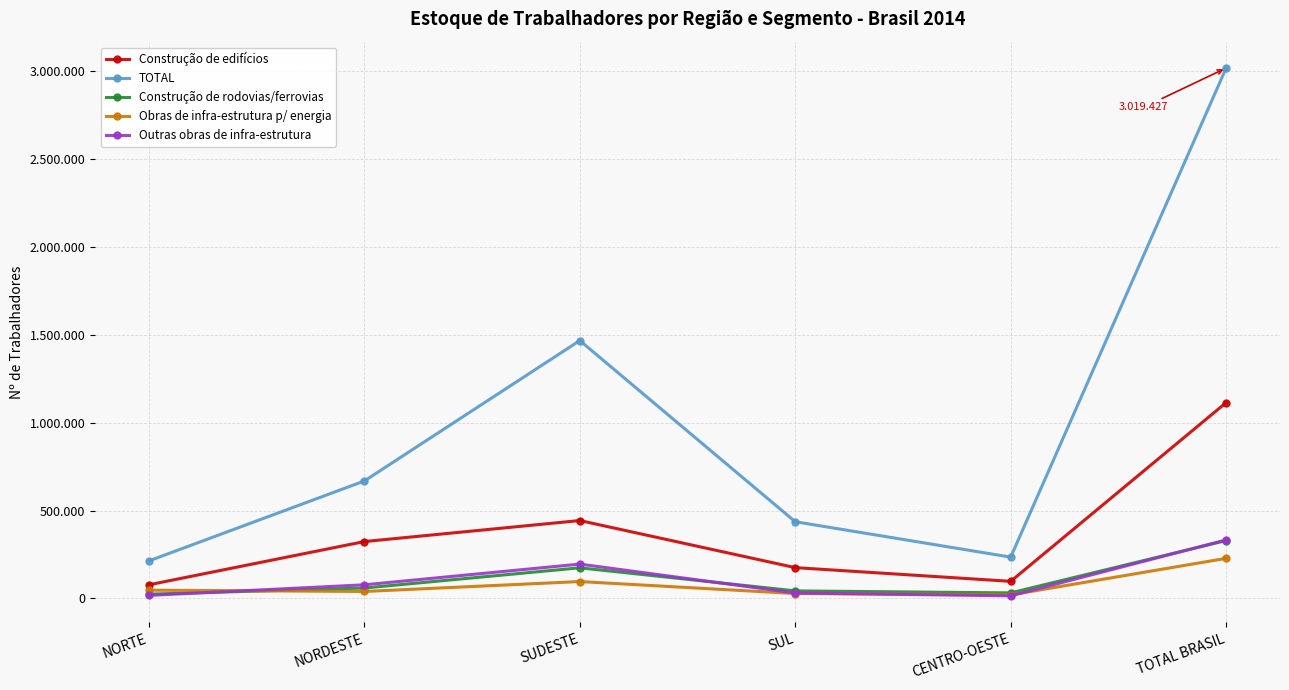

What is the minimum value shown in the chart?

14053